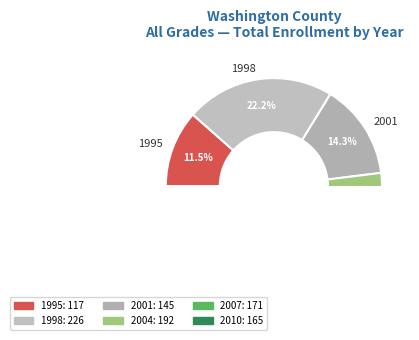

Is there a majority slice in this chart?

No